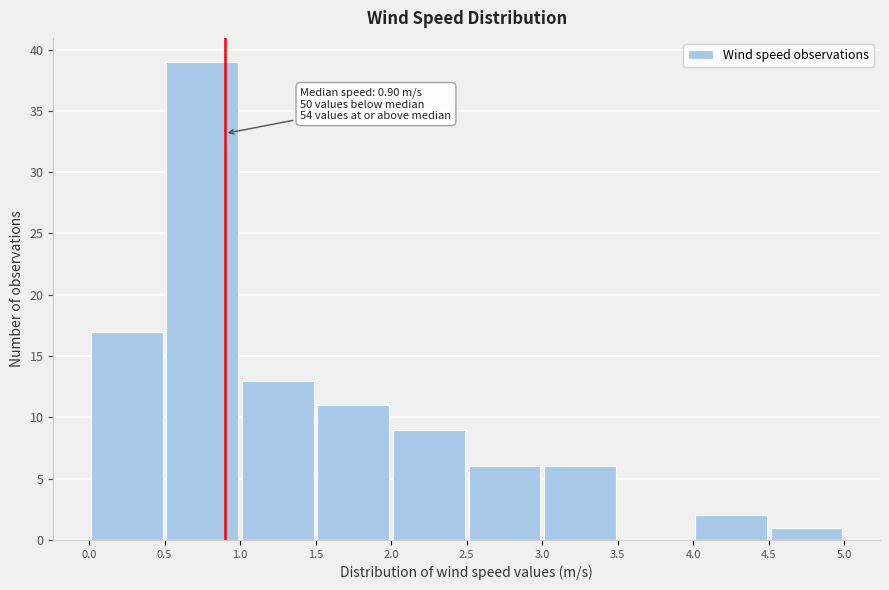

Which range on the x-axis has the tallest bar?

0.5 to 1.0